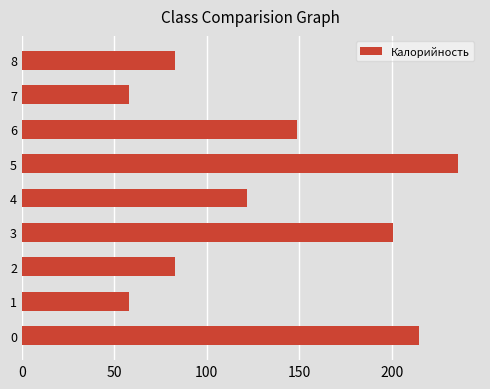

What is the smallest value displayed?

58